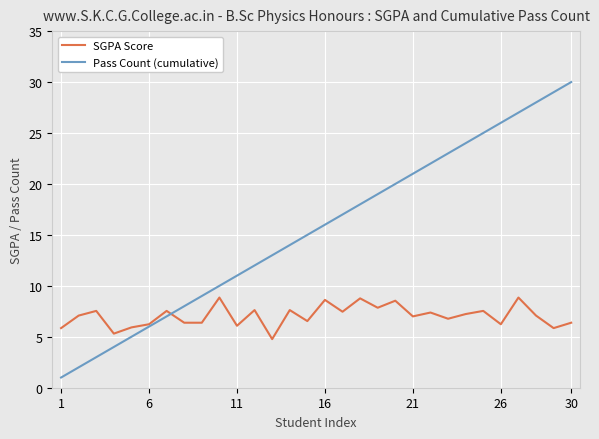

Which series has the largest range (max minus min)?

Pass Count (cumulative)